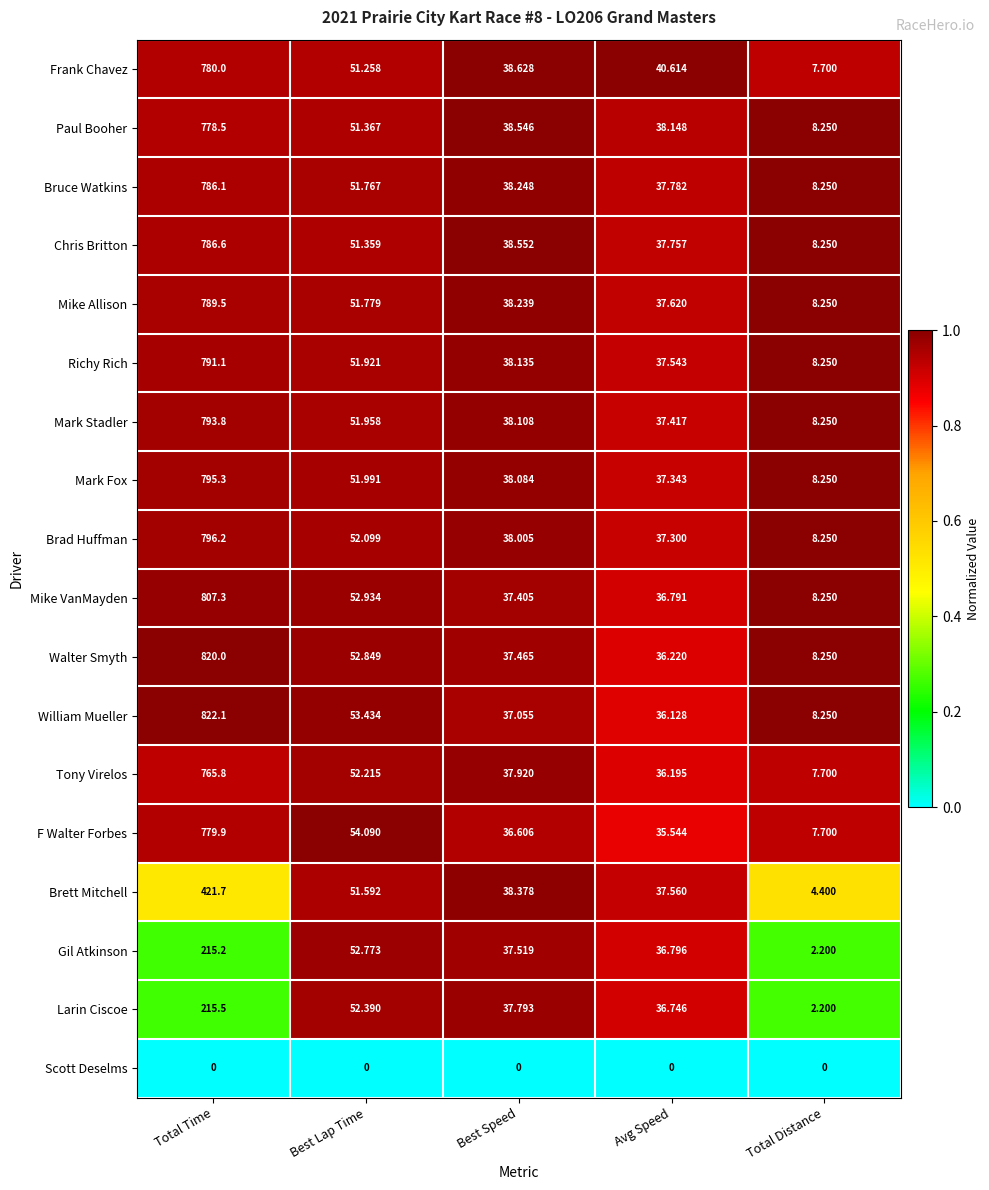

Between Total Time and Best Speed, which series saw the biggest shift?

William Mueller